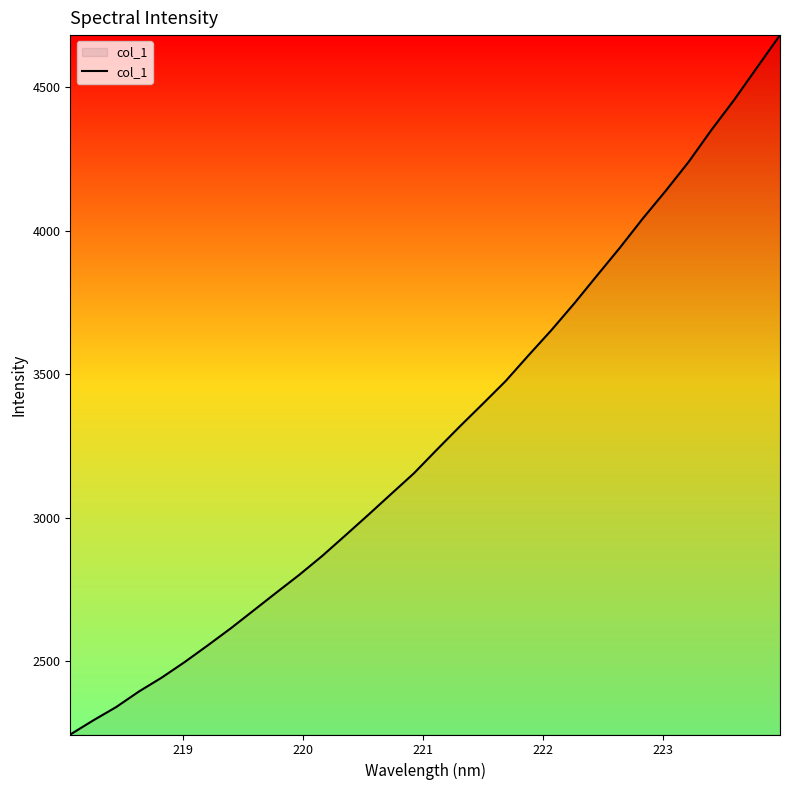

How many lines are shown in the chart?

1